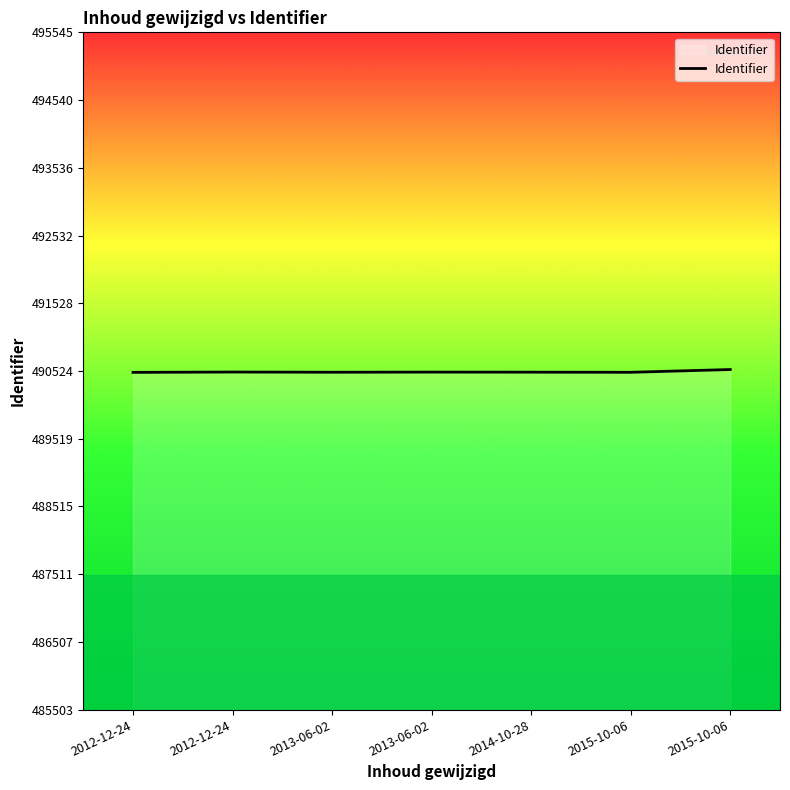

How many lines are shown in the chart?

1